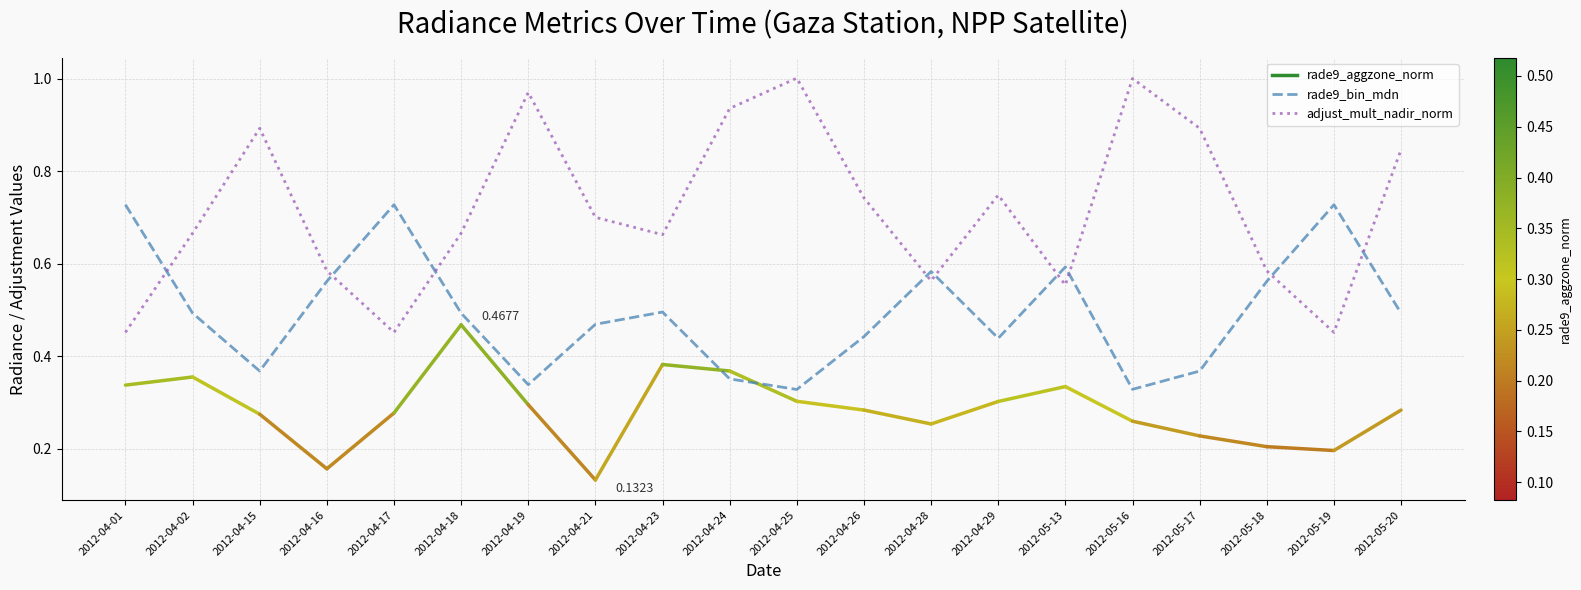

Is it true that rade9_bin_mdn equals 1.0 at 2012-04-28?

False